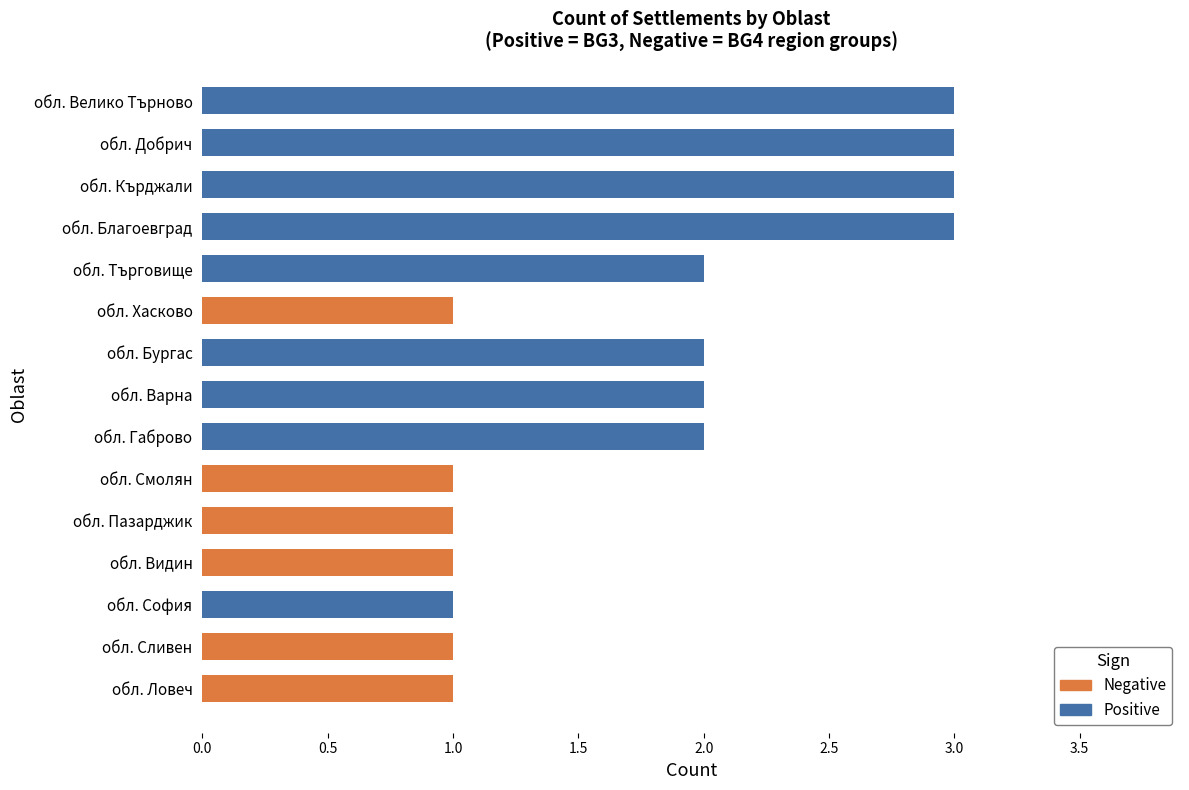

What are all the series names shown in the legend?

Positive, Negative